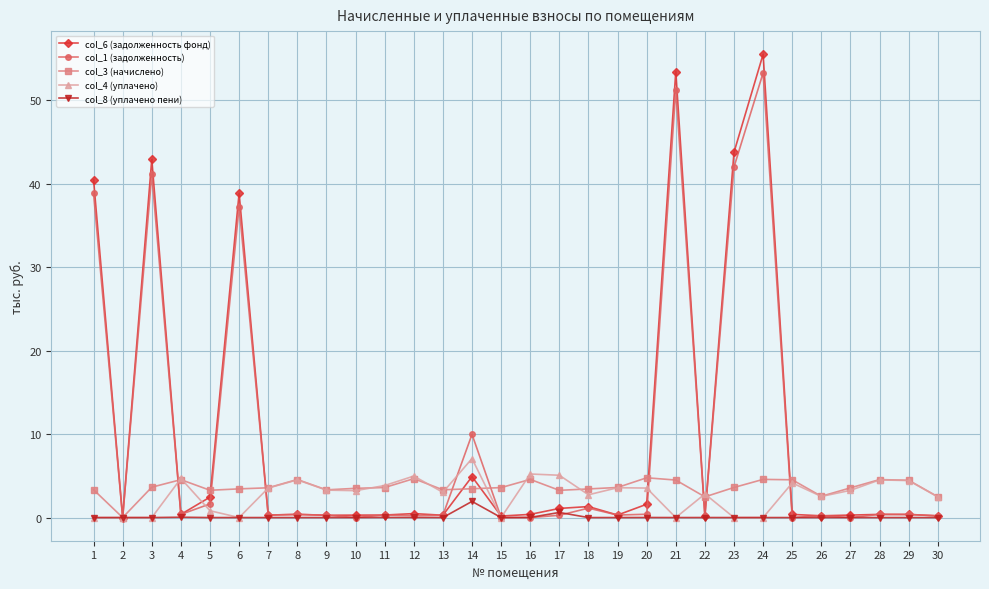

Does the chart display data point markers on the line(s)?

Yes